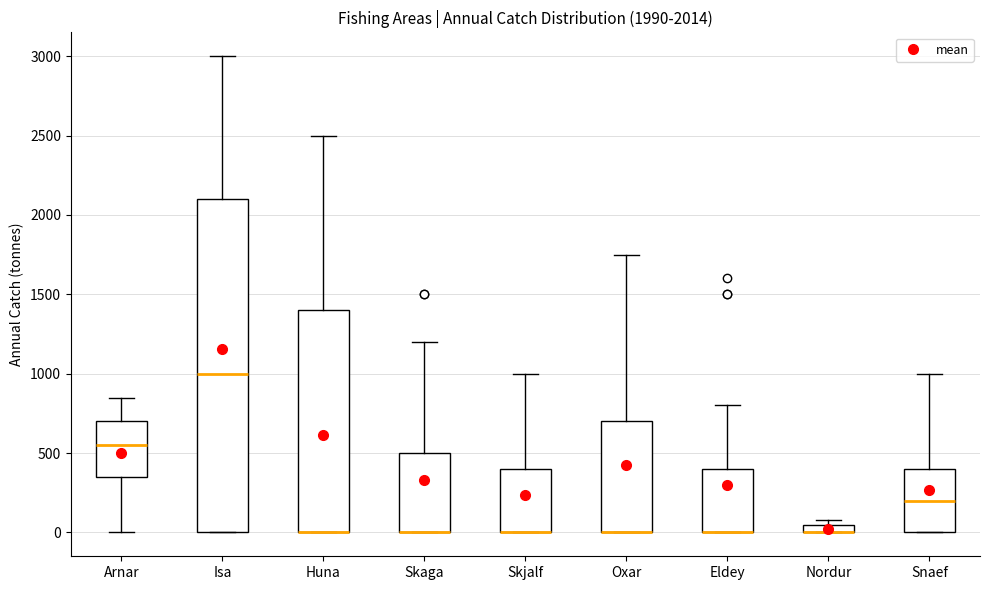

Which box is the tallest, from its lower edge to its upper edge?

Isa